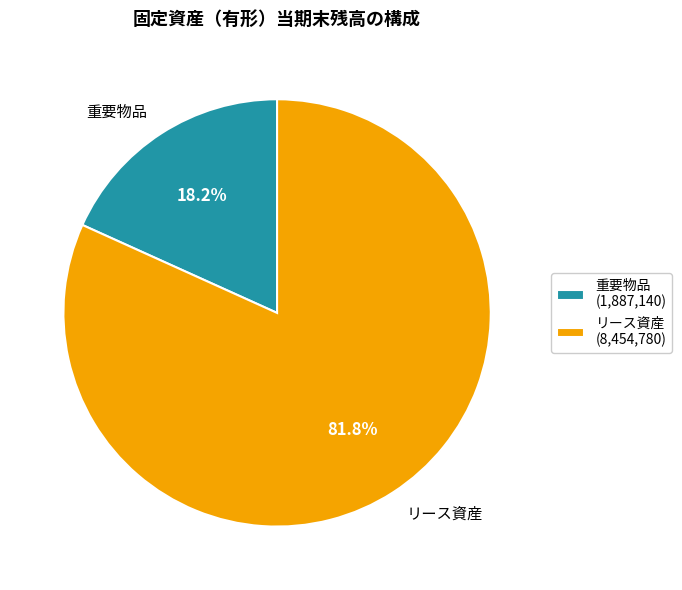

Does リース資産 account for over 50% of the chart?

Yes